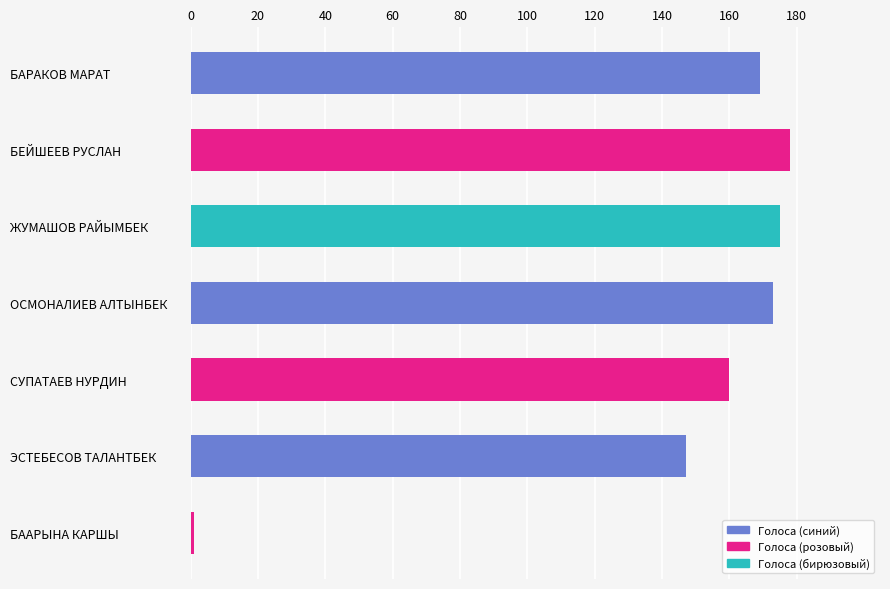

What is the change in value from БАРАКОВ МАРАТ to ЭСТЕБЕСОВ ТАЛАНТБЕК?

-22